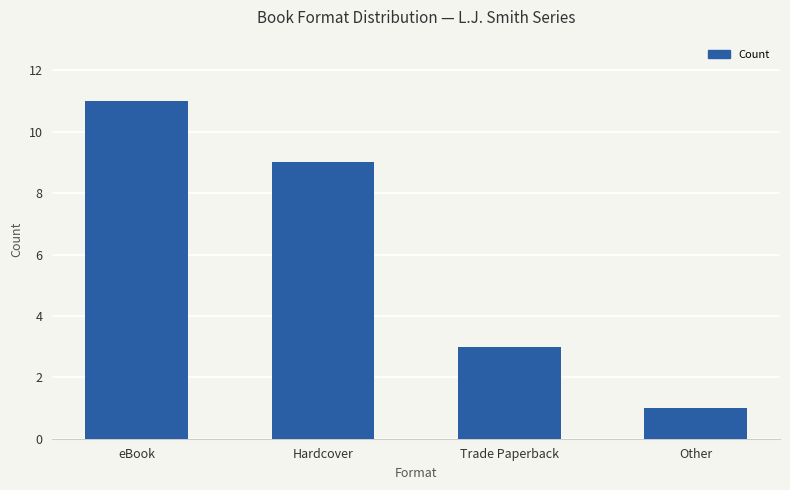

Rank the categories by value from lowest to highest.

Other, Trade Paperback, Hardcover, eBook